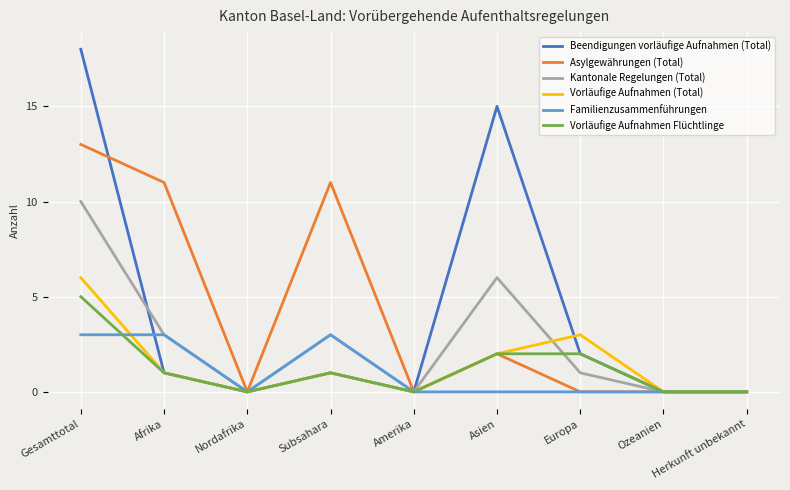

Where is the first local maximum for Vorläufige Aufnahmen (Total)?

Subsahara